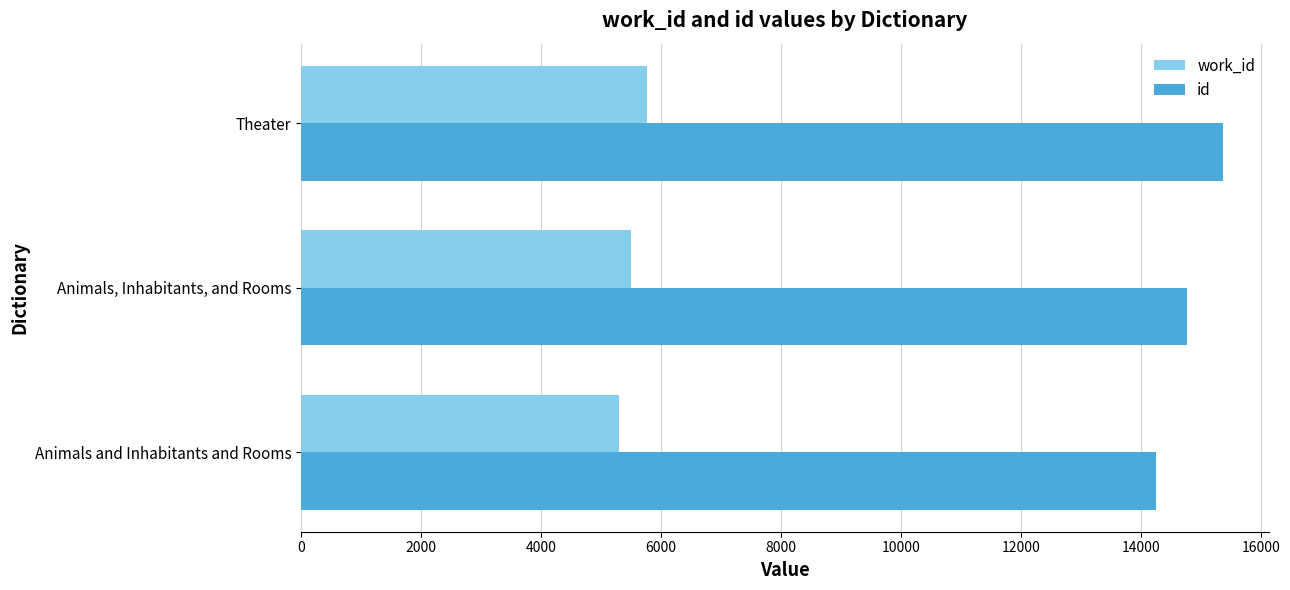

What is the sum of all id values?

44391